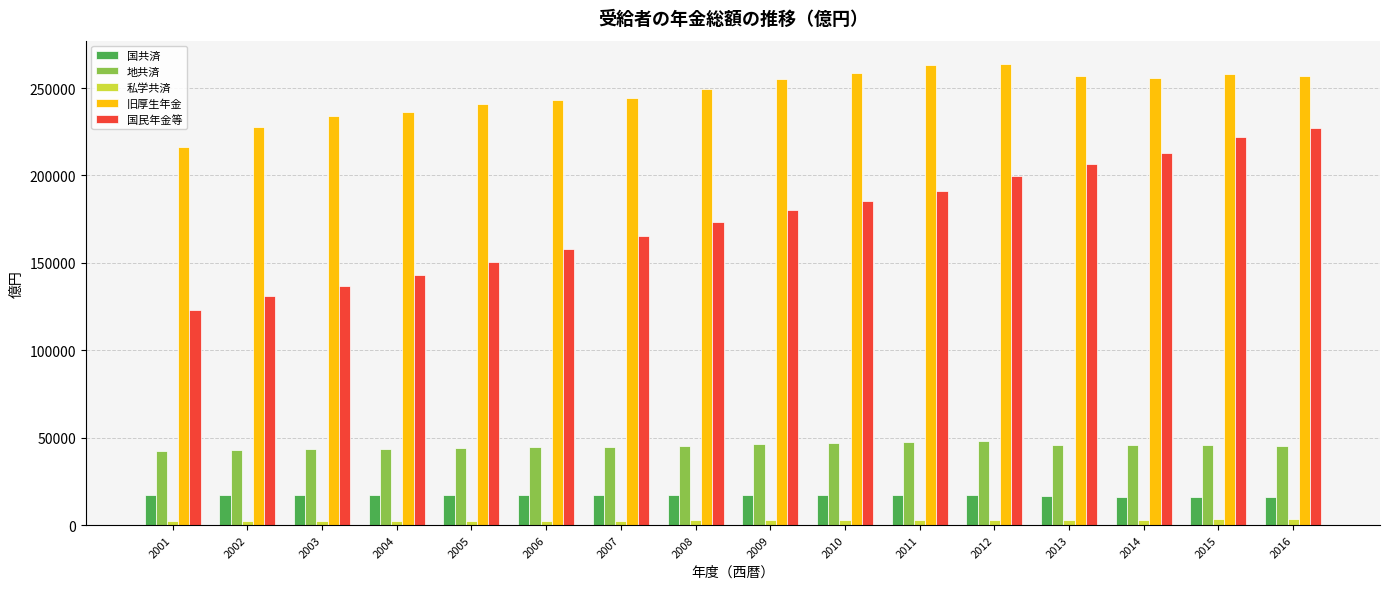

What is the value of the 旧厚生年金 bar at the 3rd from the left?

233971